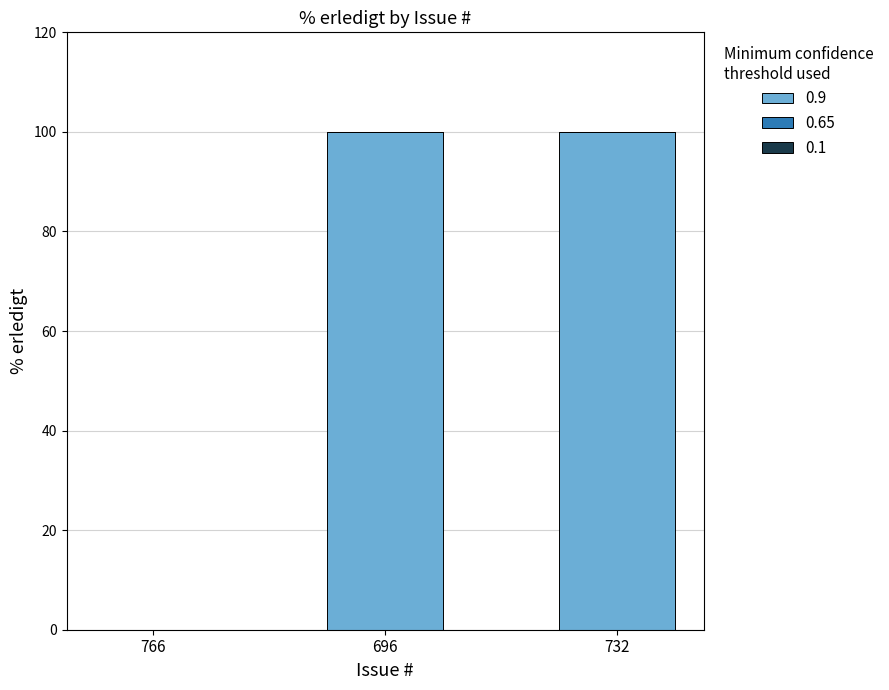

Reading left to right, extract all data points from this chart.

766=0	696=100	732=100